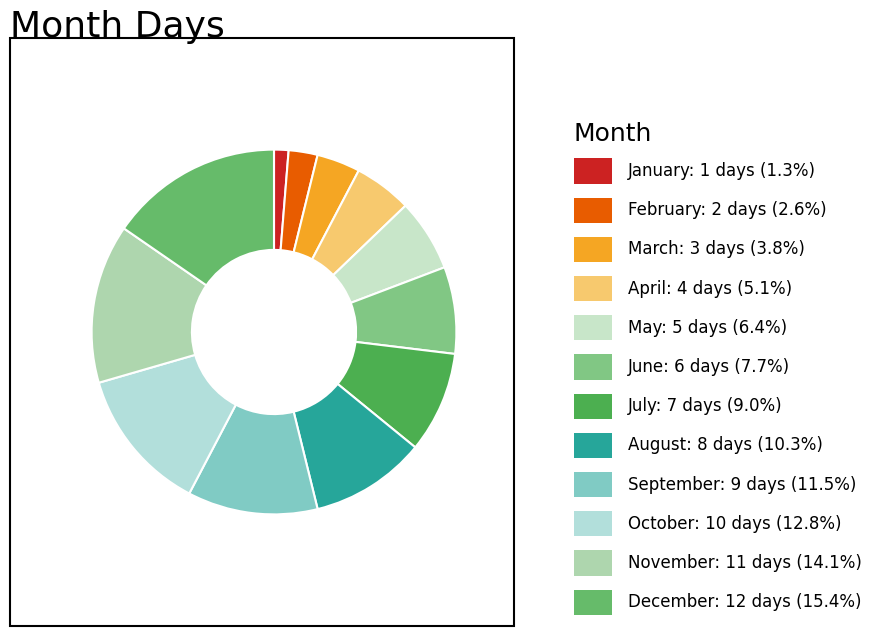

How many slices are in this pie chart?

12